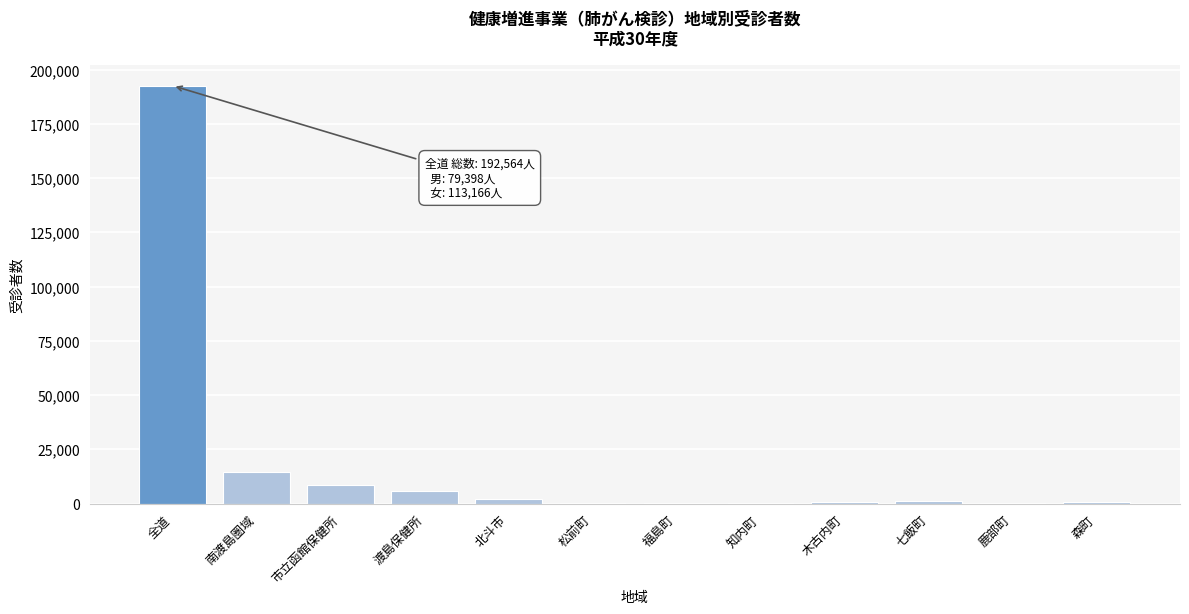

At which label is the value closest to 96414?

南渡島圏域